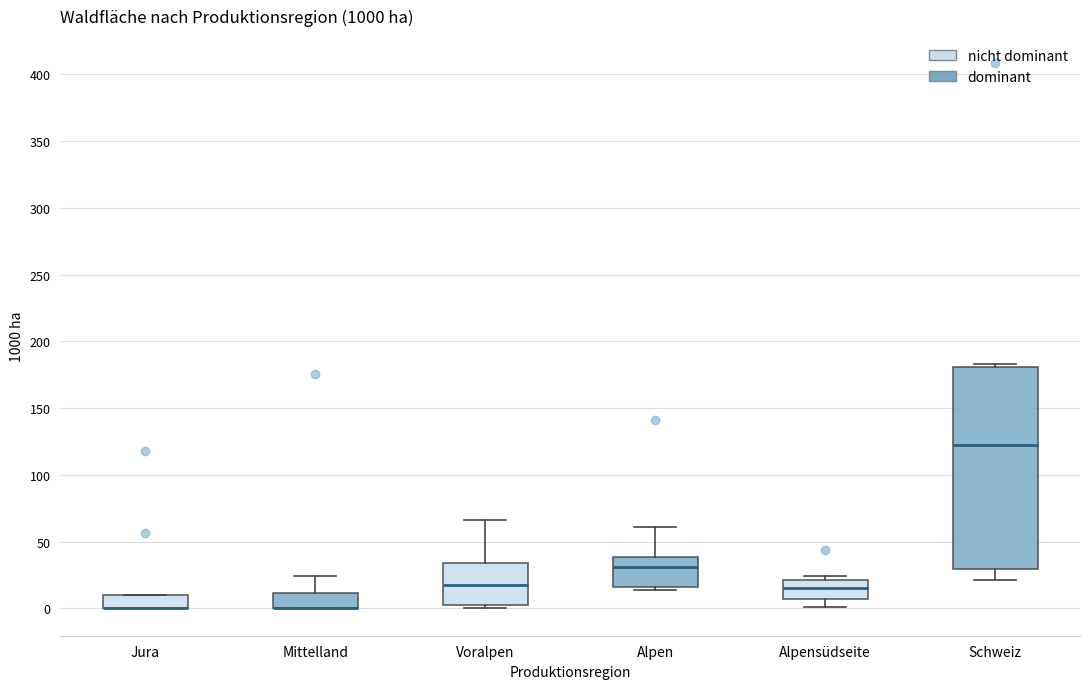

Reading left to right, read every box against the y-axis: the position of its median line, the range the box covers, and the ends of its whiskers. The values are not printed on the chart, so give them approximately, as read against the axis.

Jura: median 0 (drawn on the box's lower edge), box 0 to 10, whiskers 0 to 10
Mittelland: median 0 (drawn on the box's lower edge), box 0 to 10, whiskers 0 to 25
Voralpen: median 20, box 5 to 35, whiskers 0 to 65
Alpen: median 30, box 15 to 40, whiskers 15 (just below the box's lower edge) to 60
Alpensüdseite: median 15, box 5 to 20, whiskers 0 to 25
Schweiz: median 125, box 30 to 180, whiskers 20 to 185